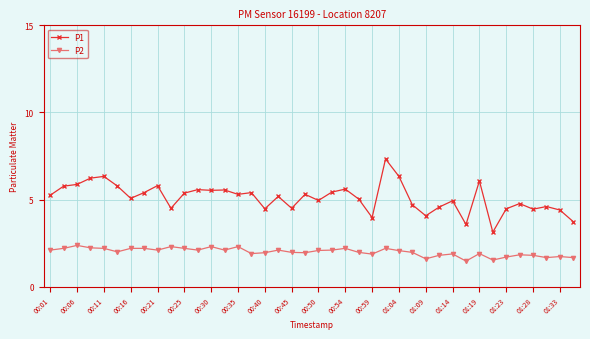

True or false: P2 and P1 intersect in this chart.

False